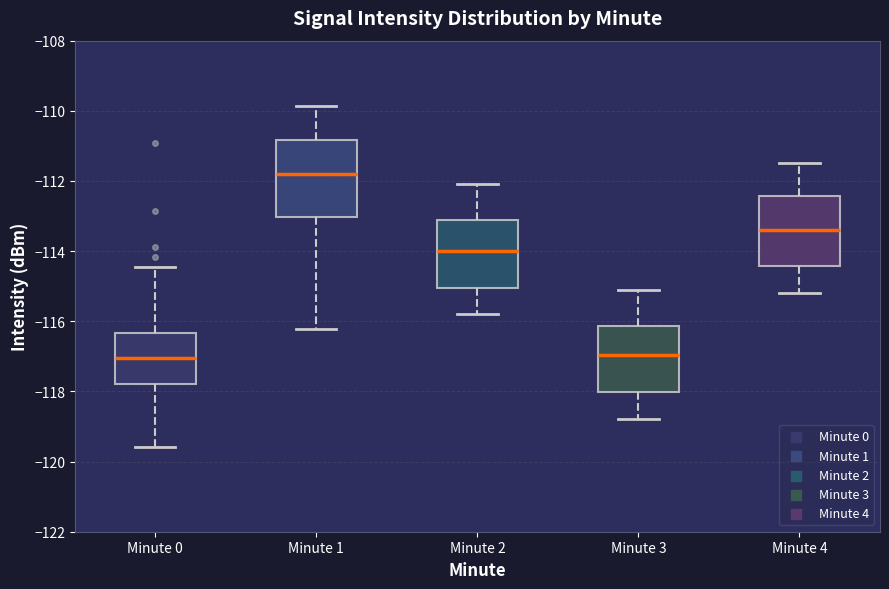

Which box has the highest median line?

Minute 1